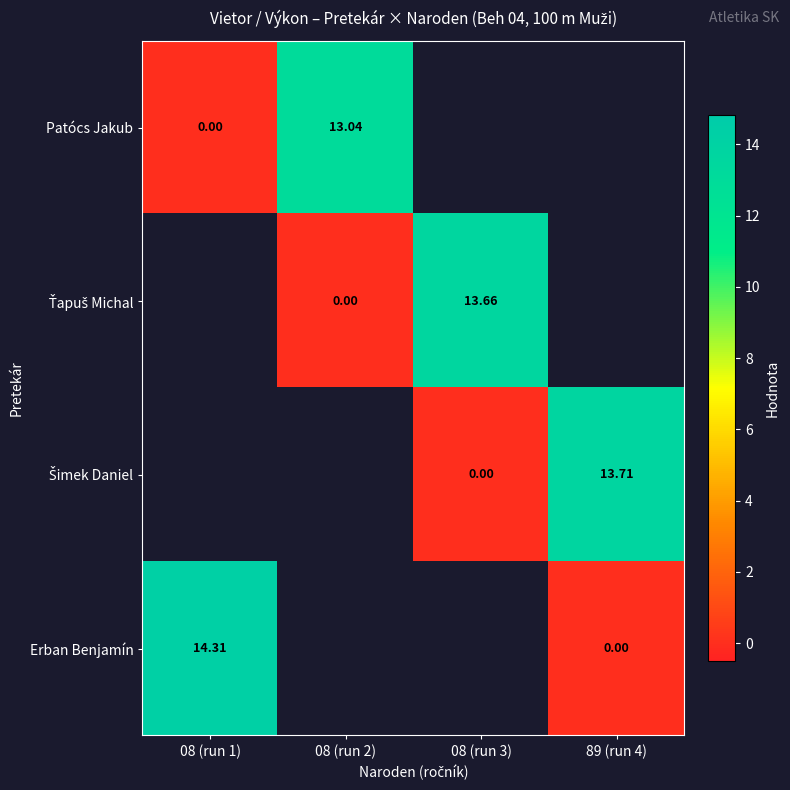

List the series in order of their overall mean, lowest first.

Patócs Jakub, Ťapuš Michal, Šimek Daniel, Erban Benjamín